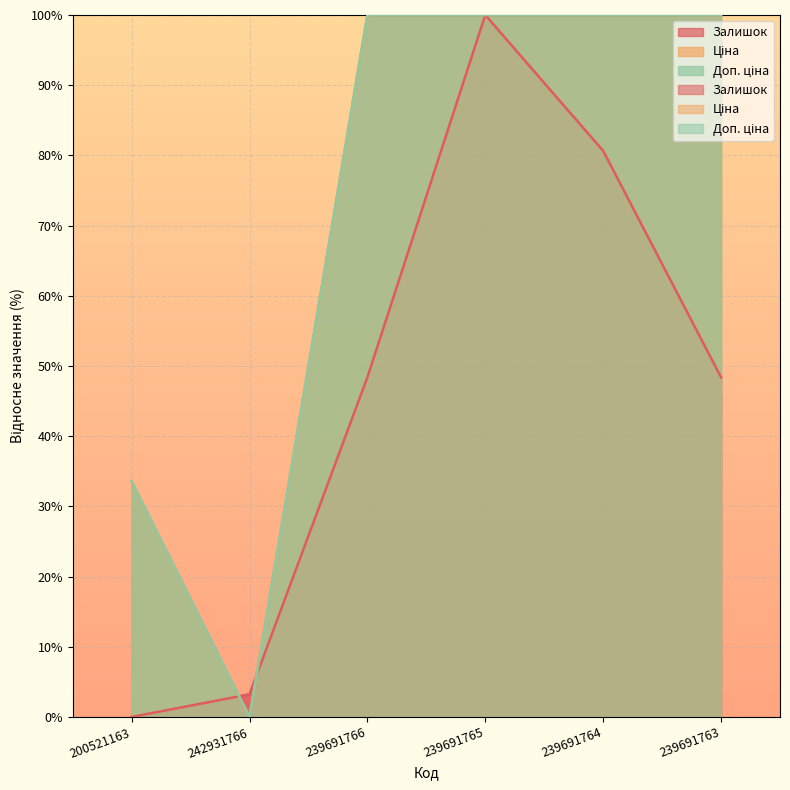

What is the average value of the Ціна series?

72.3